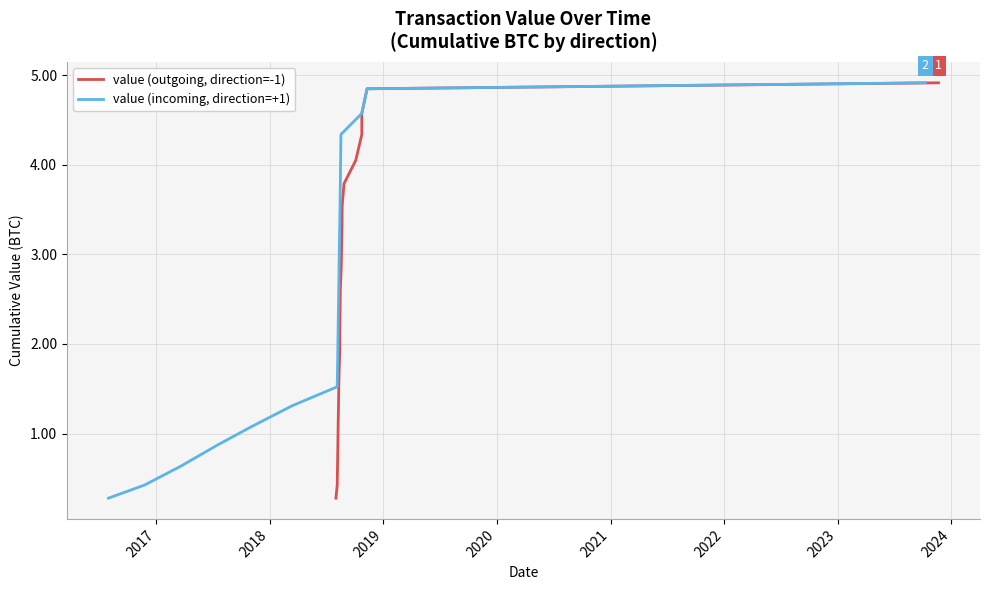

True or false: value (outgoing, direction=-1) and value (incoming, direction=+1) intersect in this chart.

False